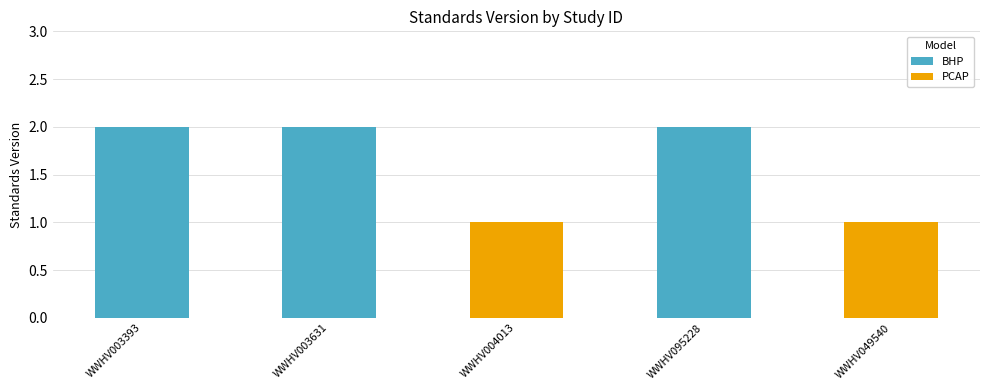

Count the values in the range 1 to 2.

5